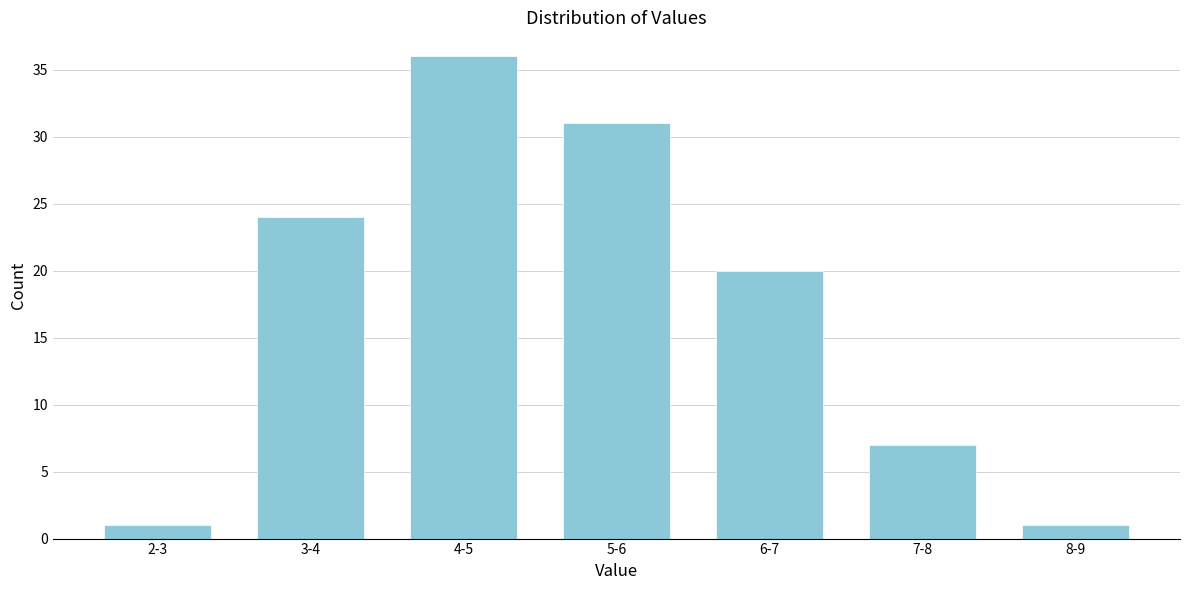

Reading left to right, transcribe all the data shown in this chart.

2-3=1	3-4=24	4-5=36	5-6=31	6-7=20	7-8=7	8-9=1